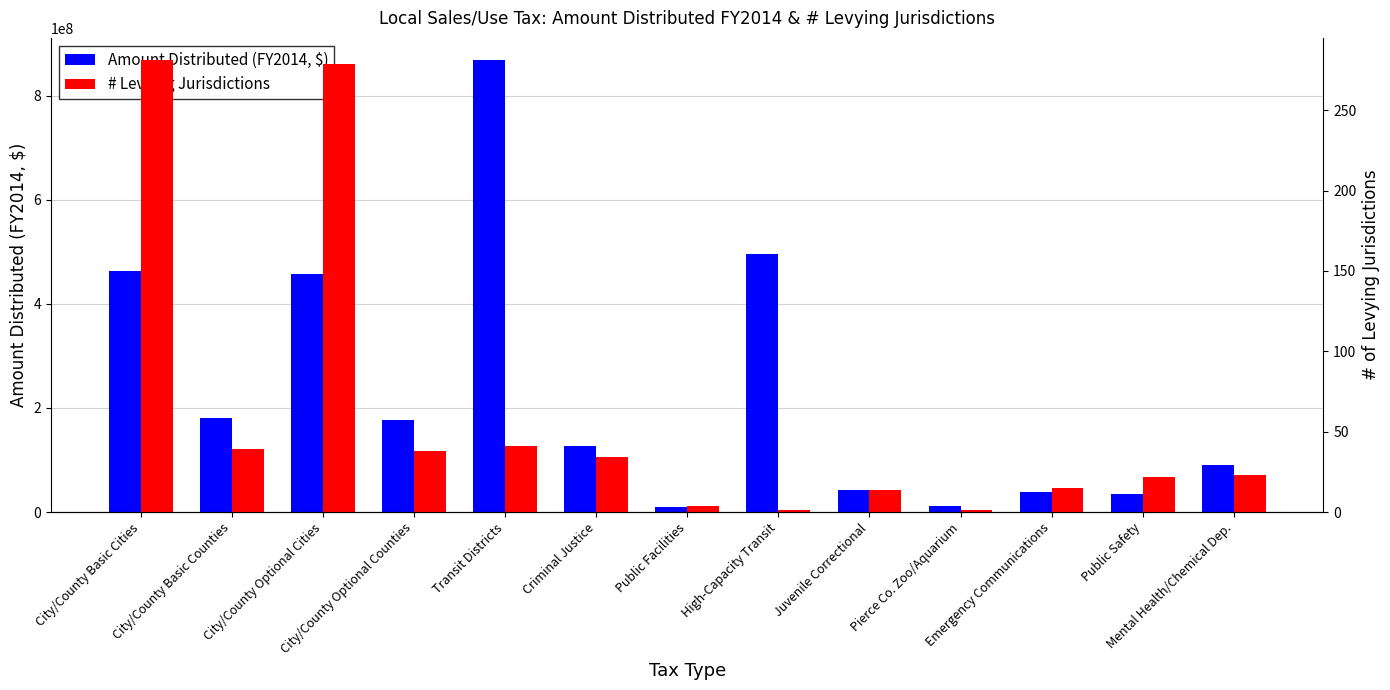

At Criminal Justice, list the series in order from largest to smallest.

Amount Distributed (FY2014, $), # Levying Jurisdictions